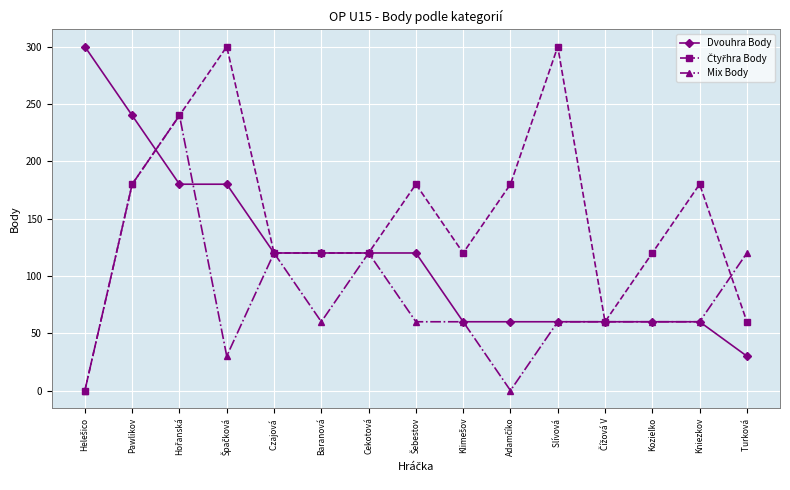

What is the difference between the Dvouhra Body values at Kniezkov and Cekotová?

60